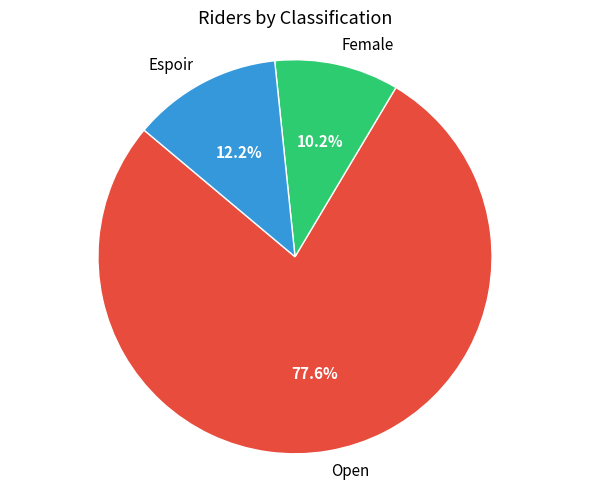

Which category has the biggest portion of the pie?

Open